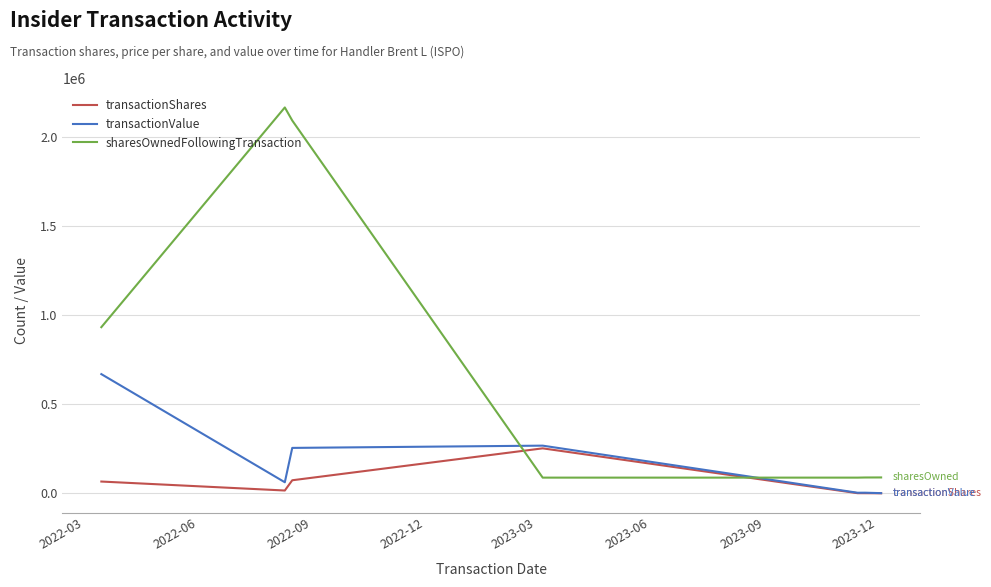

Rank the series by their maximum value, from lowest to highest.

transactionShares, transactionValue, sharesOwnedFollowingTransaction